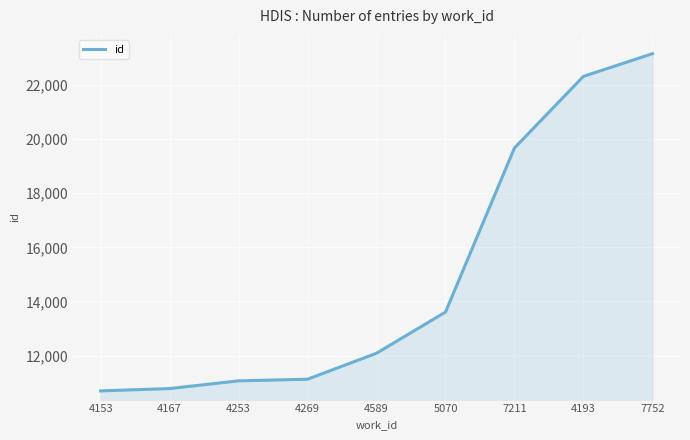

What is the change in value from 4167 to 4193?

+11529